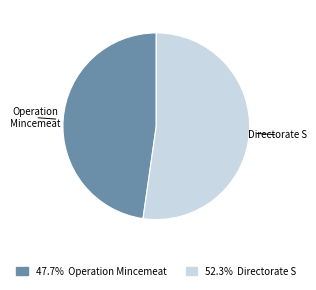

Is there a majority slice in this chart?

Yes